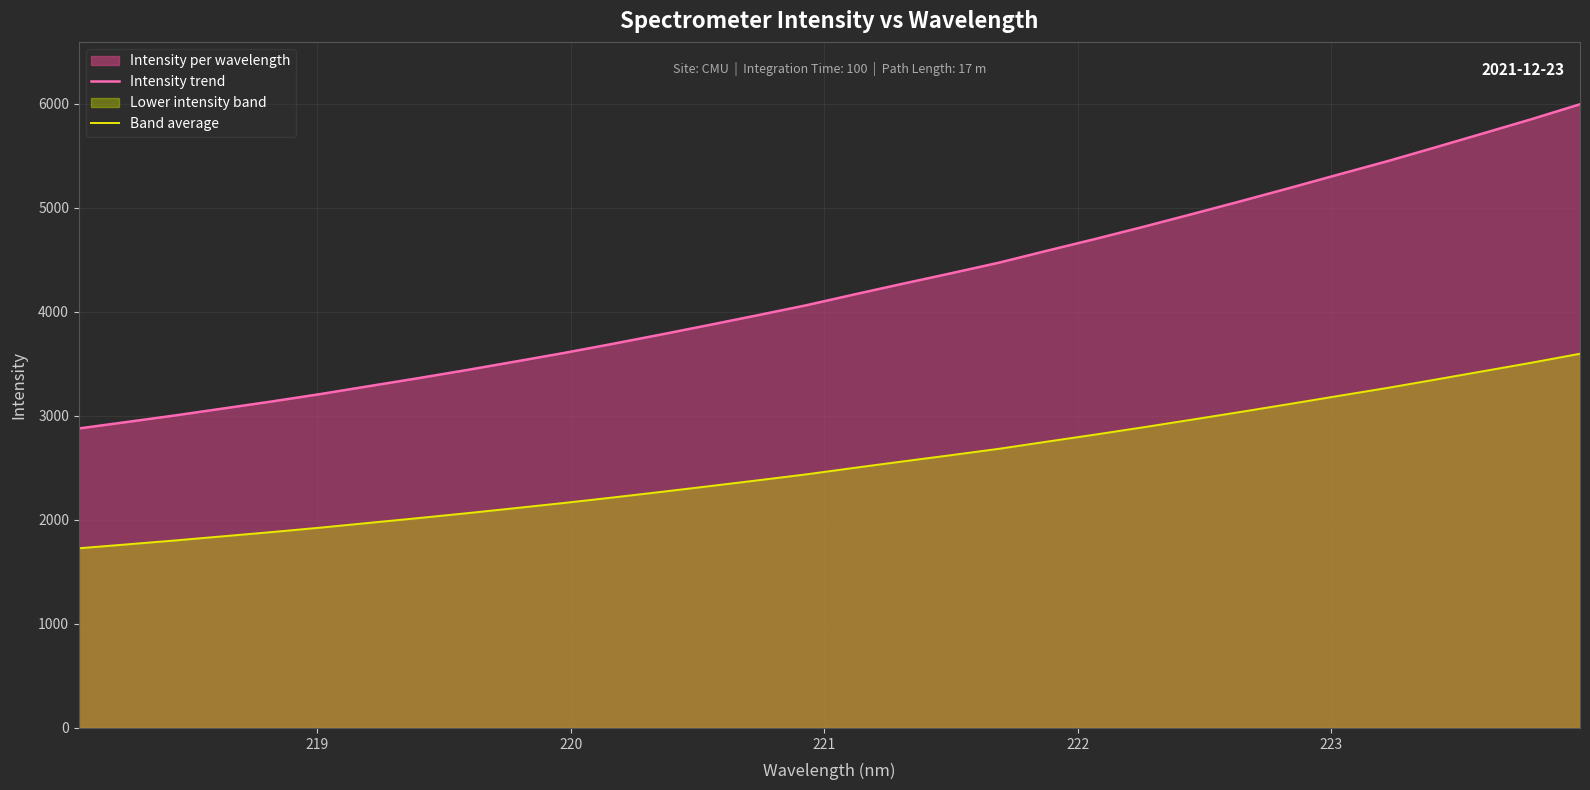

List the series in order of their peak value, lowest first.

Band average, Intensity trend